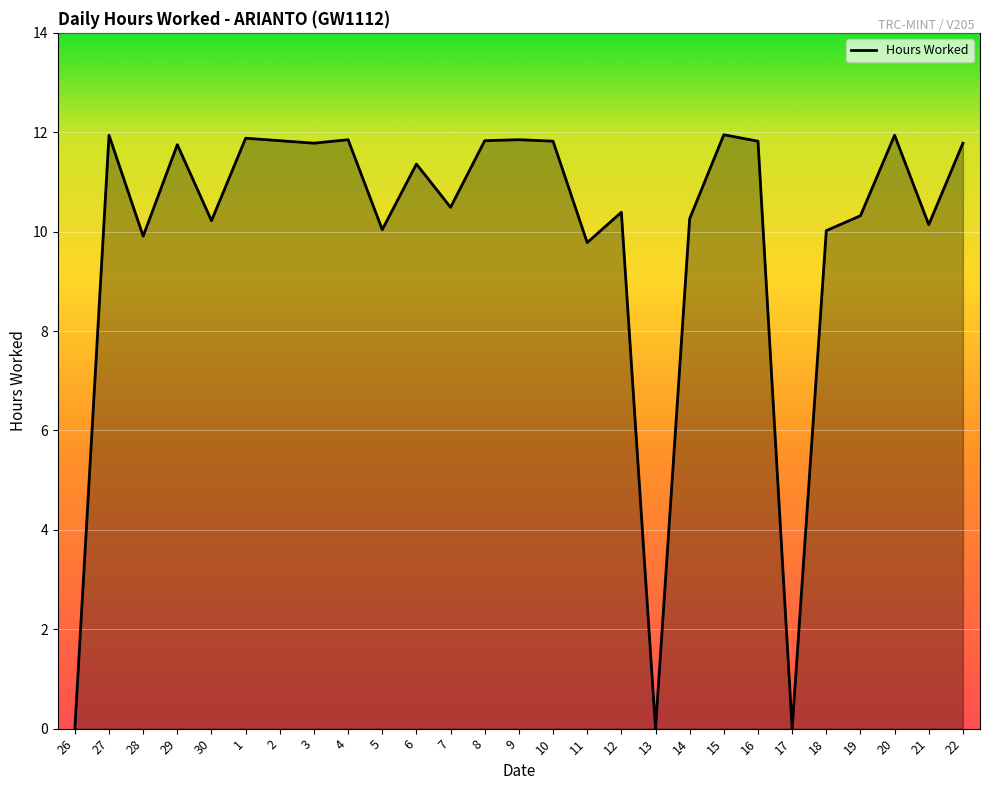

What is the difference between the values at 16 and 6?

0.5